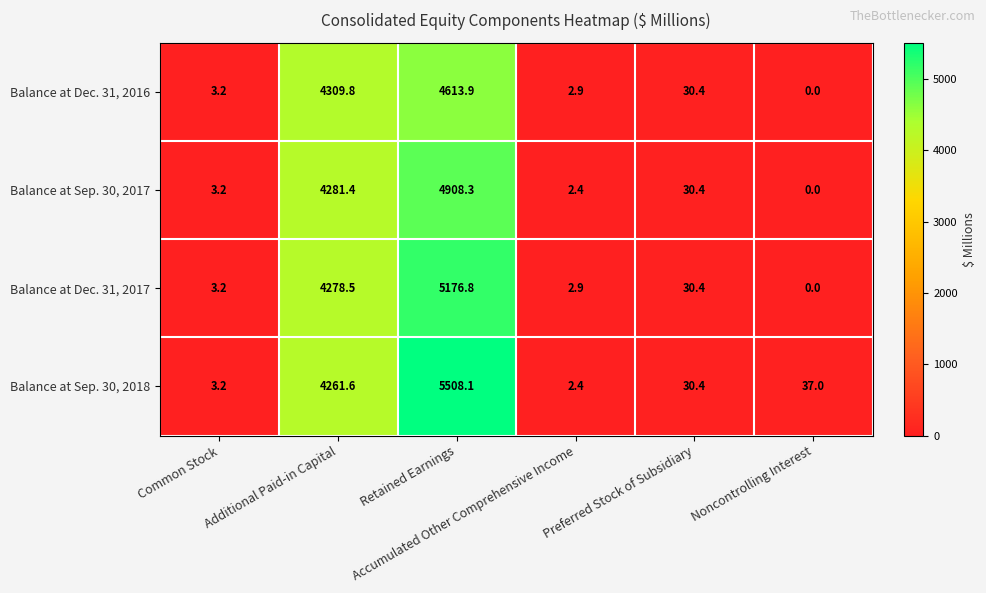

What is the sum of all Balance at Dec. 31, 2017 values?

9491.8